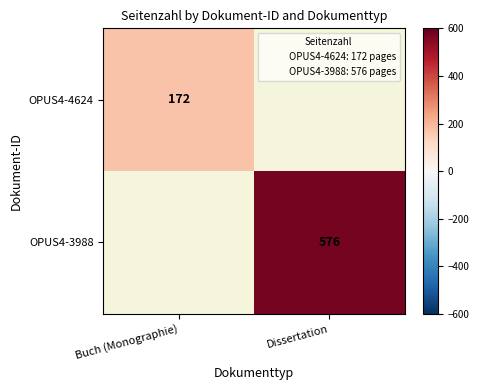

Is it true that OPUS4-3988 equals 576 at Dissertation?

True